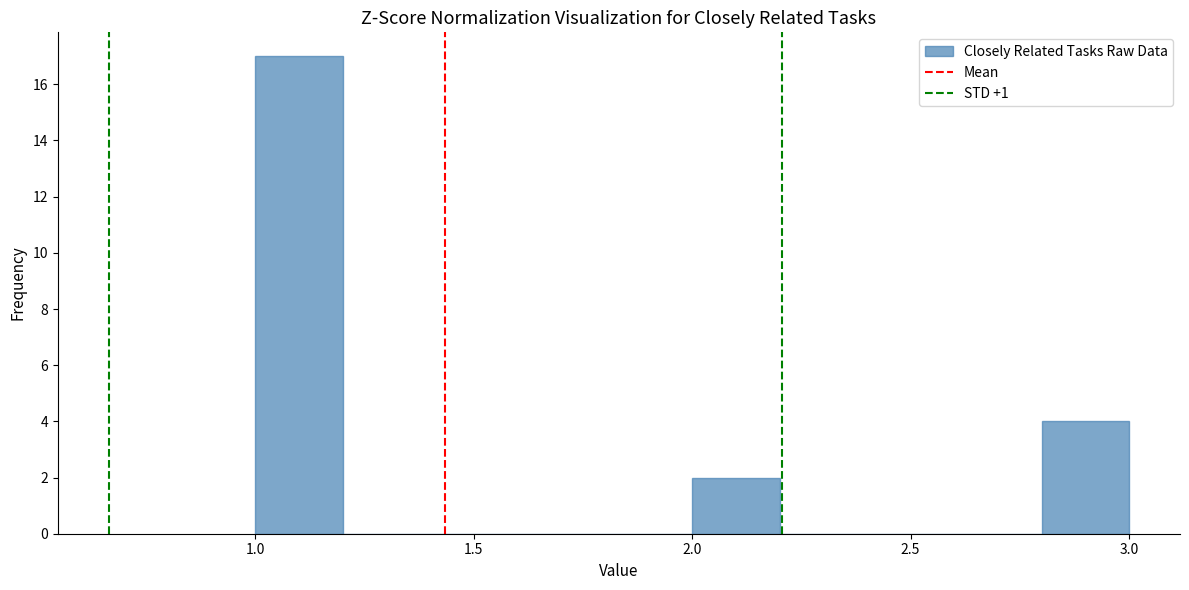

Which range on the x-axis has the tallest bar?

1.0 to 1.2